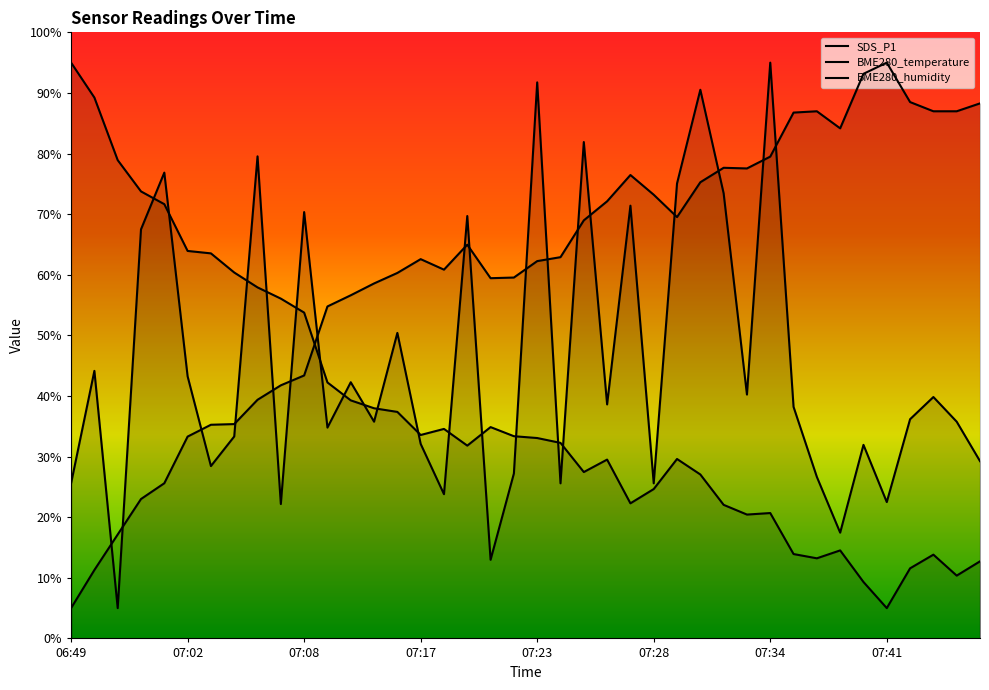

What is the difference between the BME280_temperature values at 07:13 and 07:03?

21.4